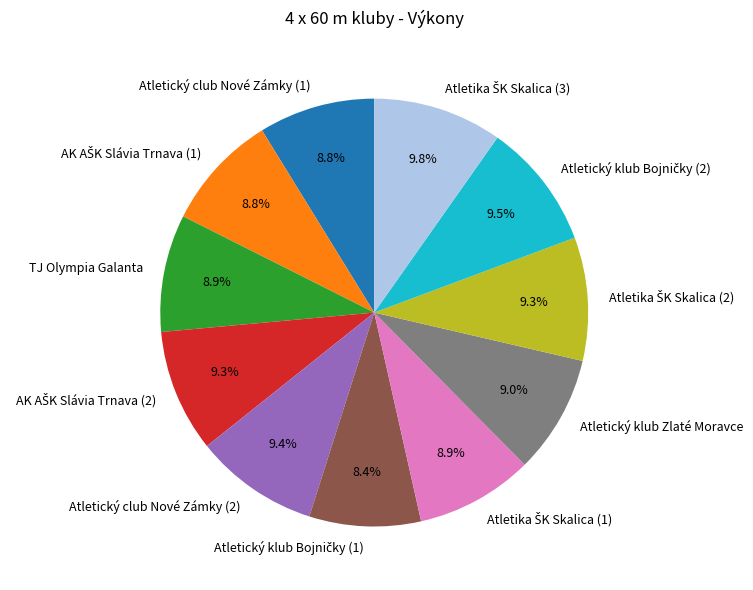

To the nearest percent, what is the difference between the largest and smallest slice percentages?

1%